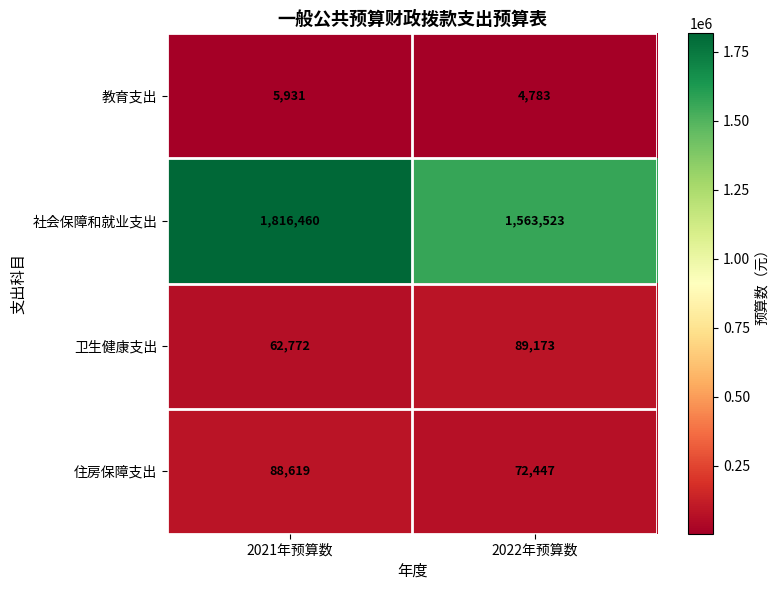

How many series are shown in this chart?

4